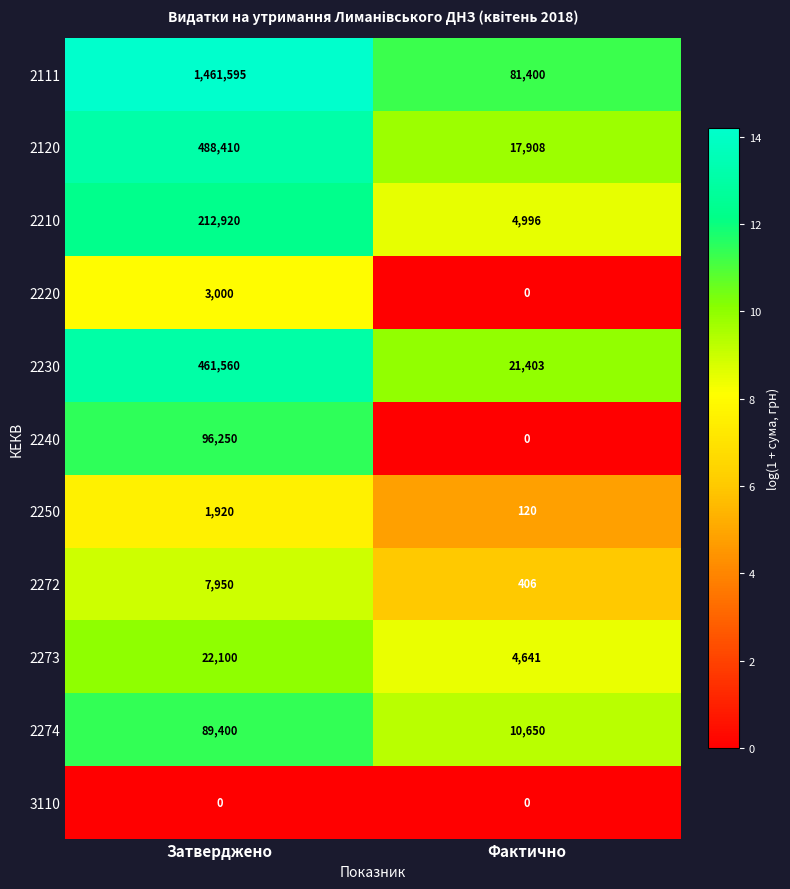

The 2273 series shows 22100 at Затверджено. True or false?

True